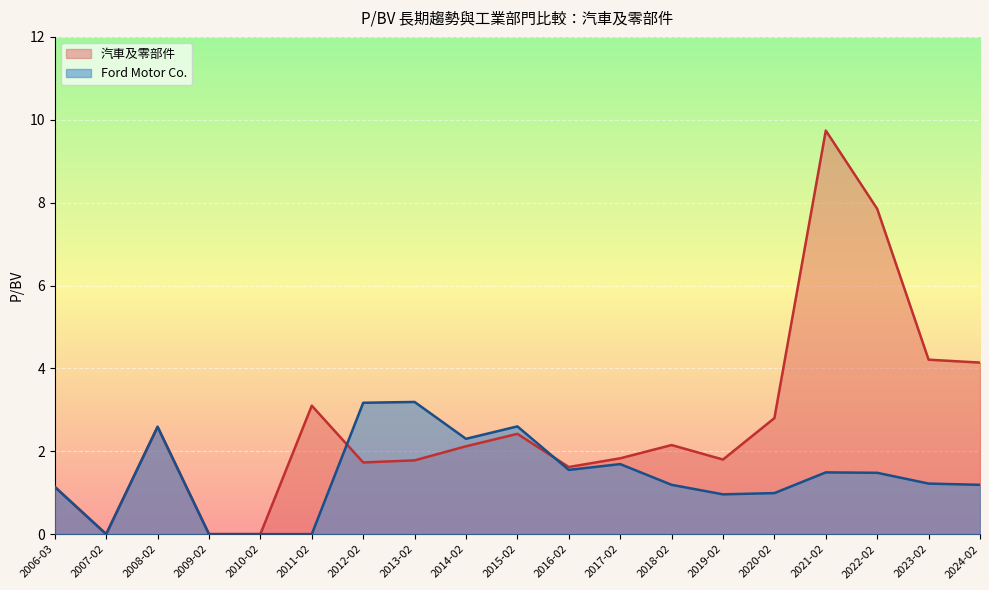

Is the value of Ford Motor Co. at 2013-02 greater than the value of 汽車及零部件 at 2021-02?

No